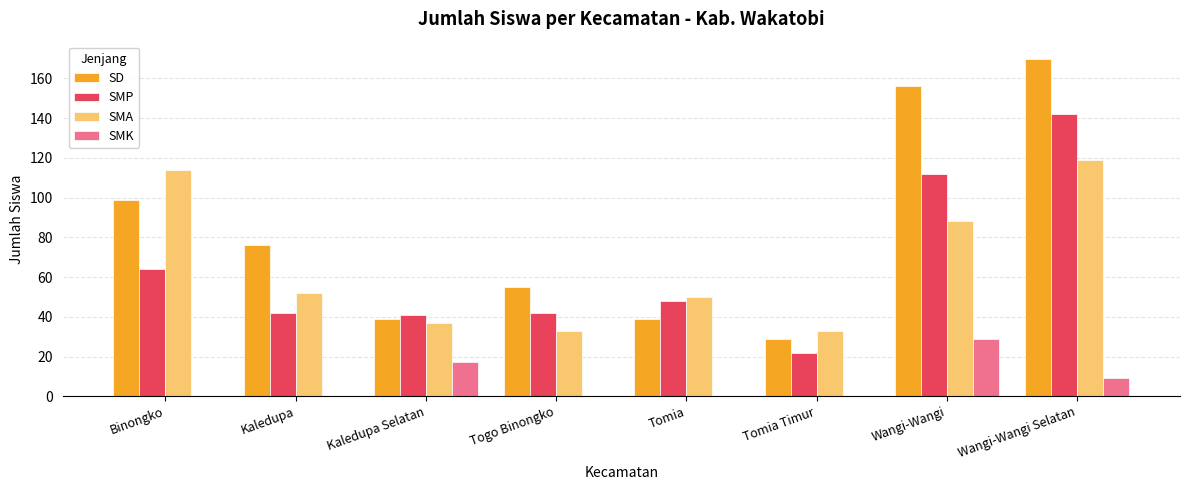

At which category is the sum across all series the highest?

Wangi-Wangi Selatan